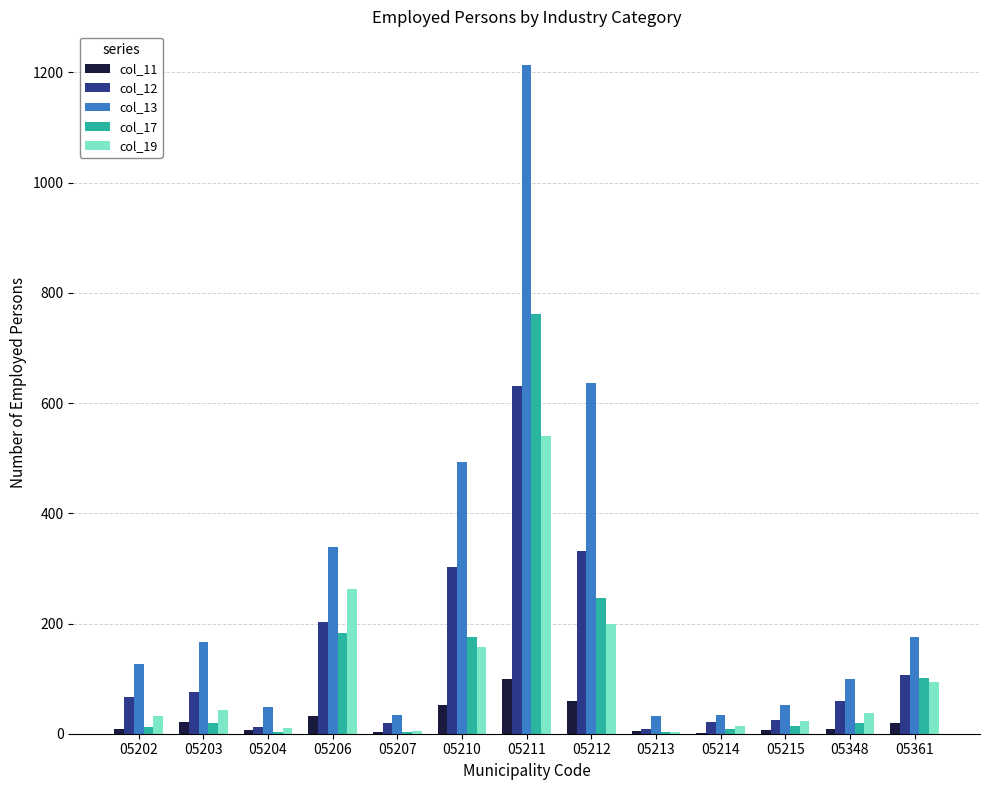

What is the spread (max minus min) of values at 05213?

30